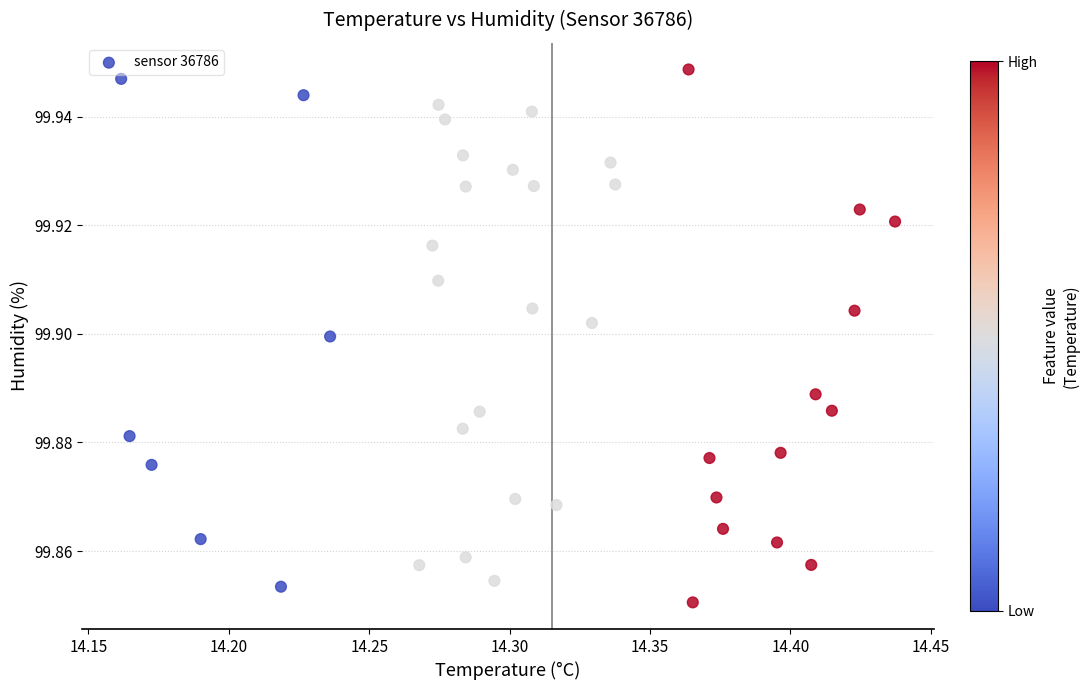

What is the range of X values (max minus min)?

0.3